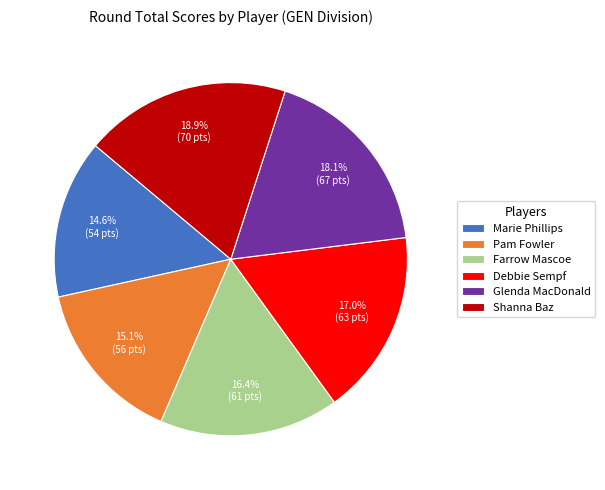

To the nearest percent, what percentage of the pie is Glenda MacDonald?

18%